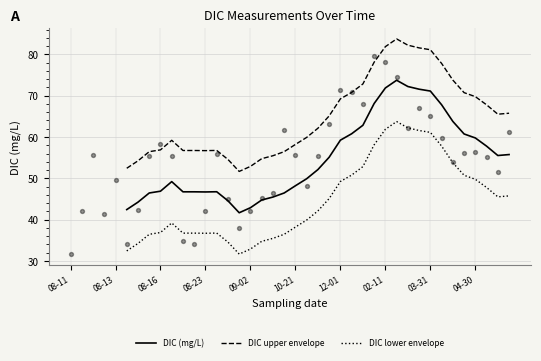

At how many categories does at least one series exceed 79?

5